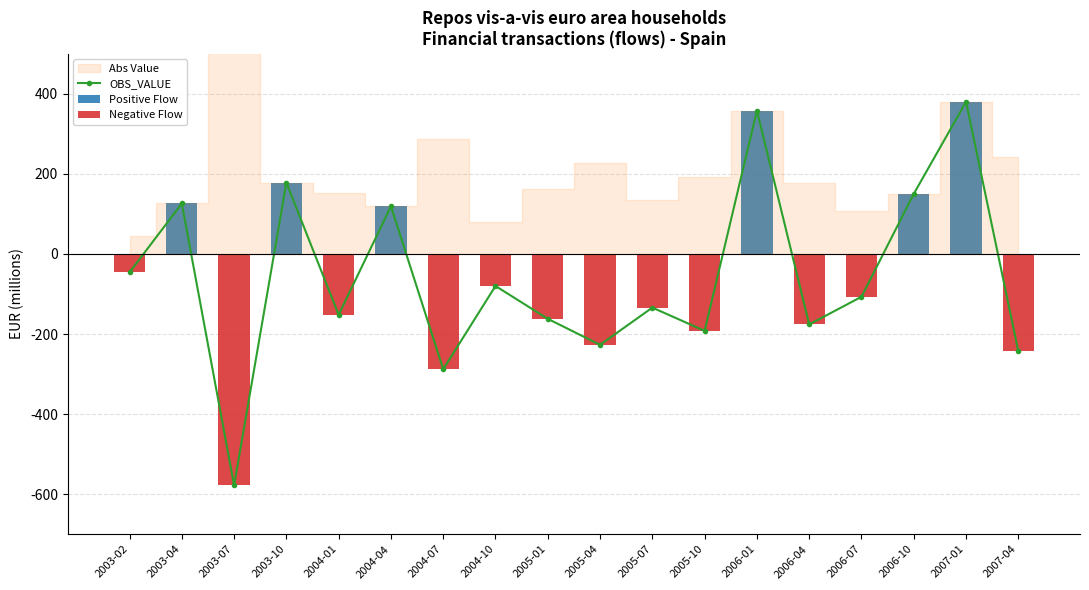

How many positive values does the OBS_VALUE series have?

6